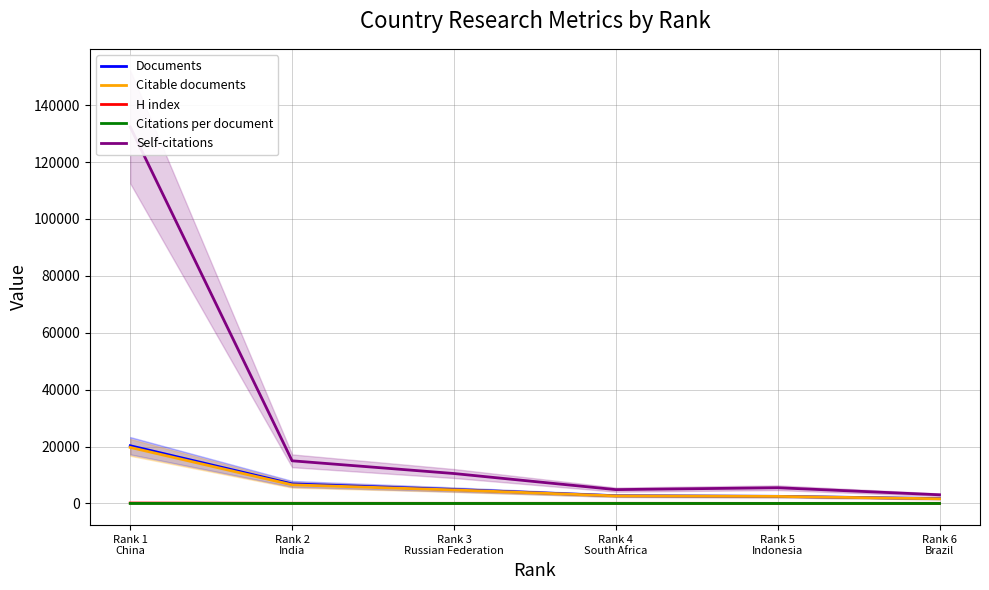

Is this an area chart (filled region under the line)?

No